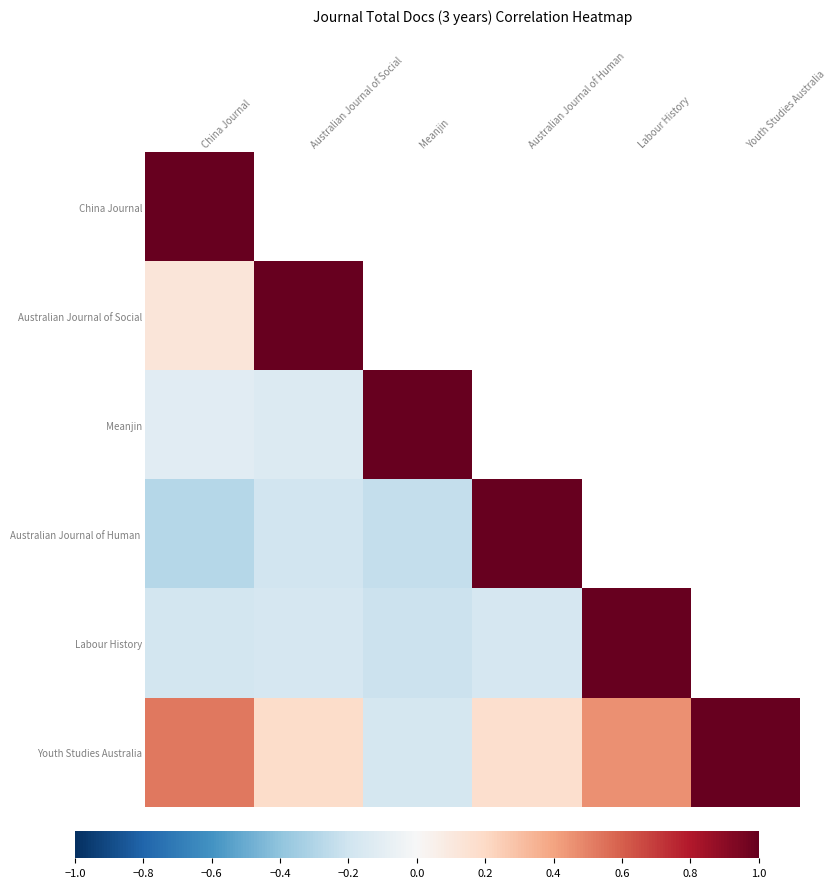

Which category has the lowest value in the Australian Journal of Social series?

China Journal